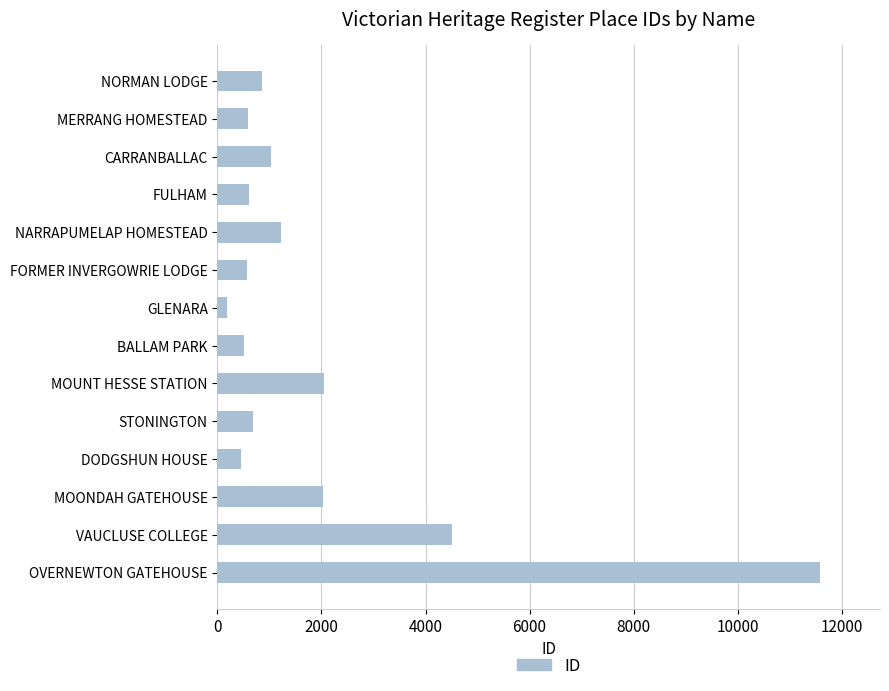

What is the label of the 4th bar from the bottom?

DODGSHUN HOUSE